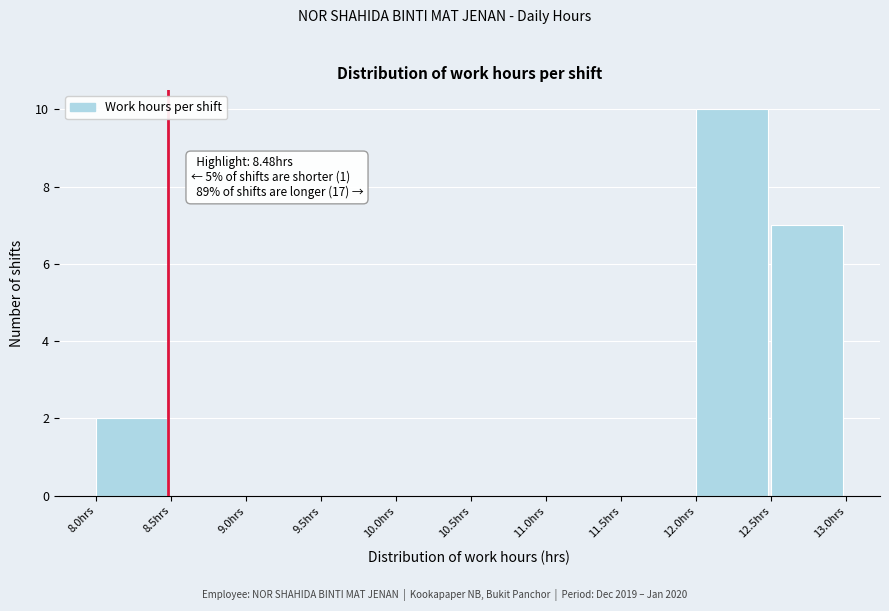

Over which range of the x-axis is the bar tallest?

12.0 to 12.5